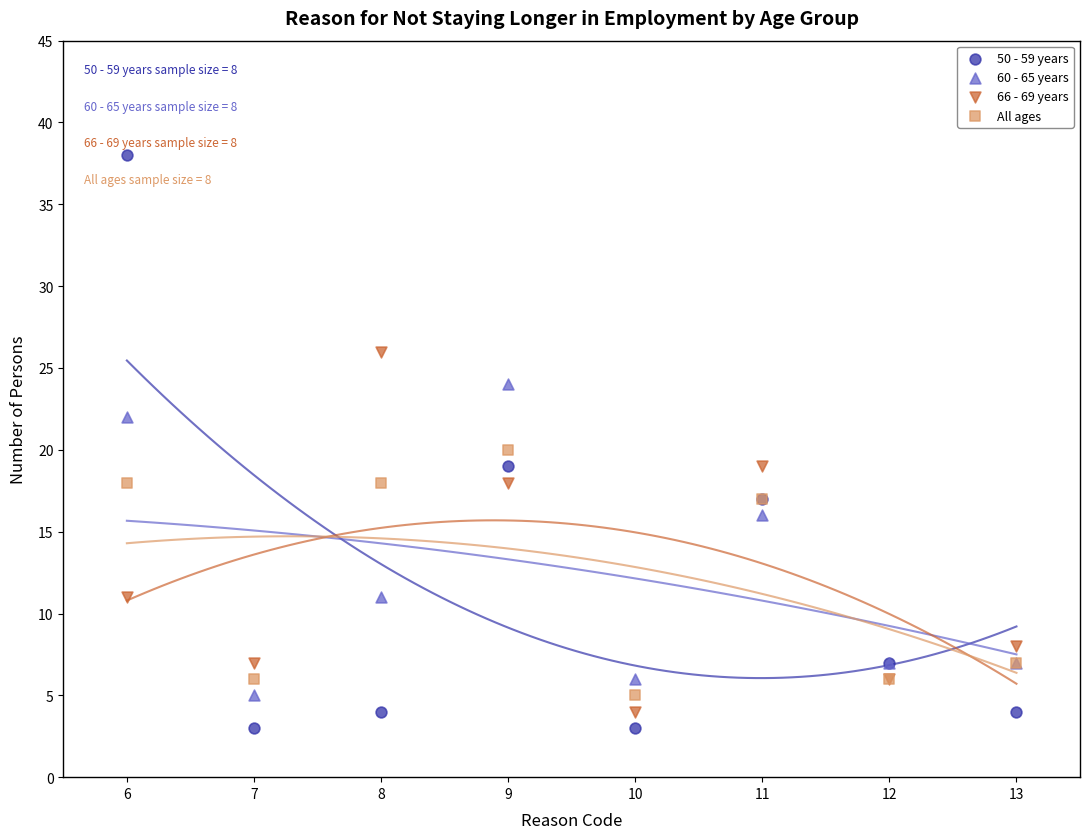

What are all the series names shown in the legend?

50 - 59 years, 60 - 65 years, 66 - 69 years, All ages